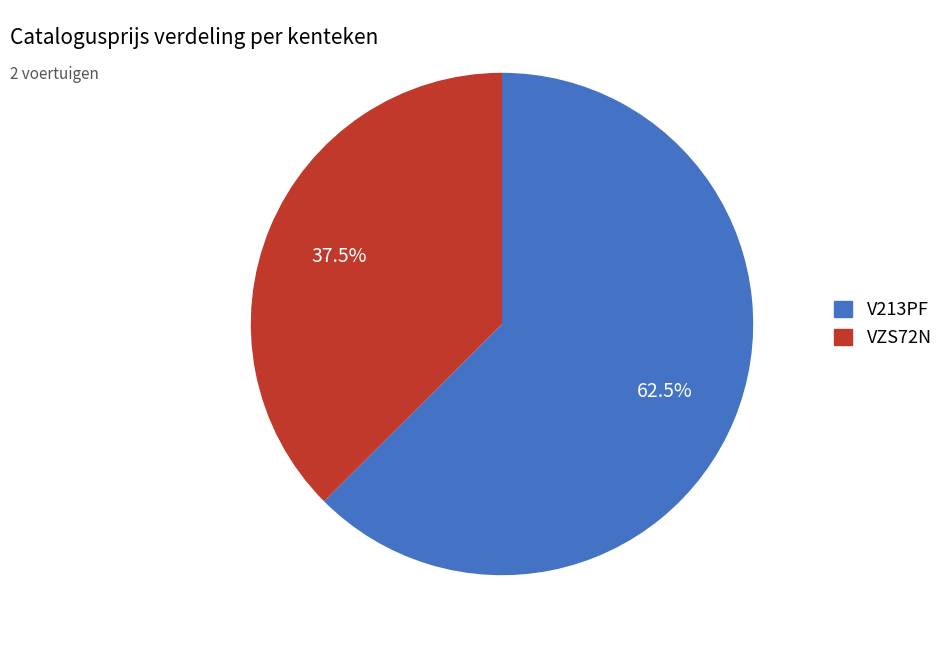

To the nearest percent, what is the difference between the VZS72N and V213PF slice percentages?

25%